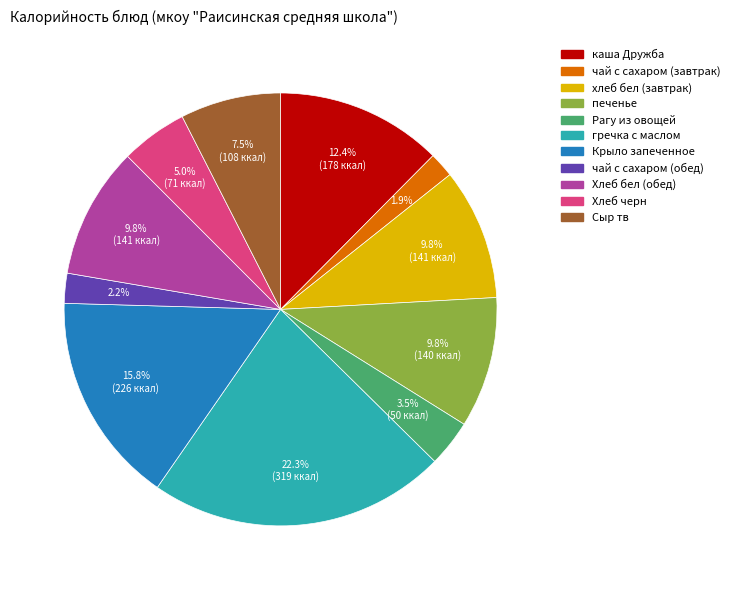

Which category has the biggest portion of the pie?

гречка с маслом